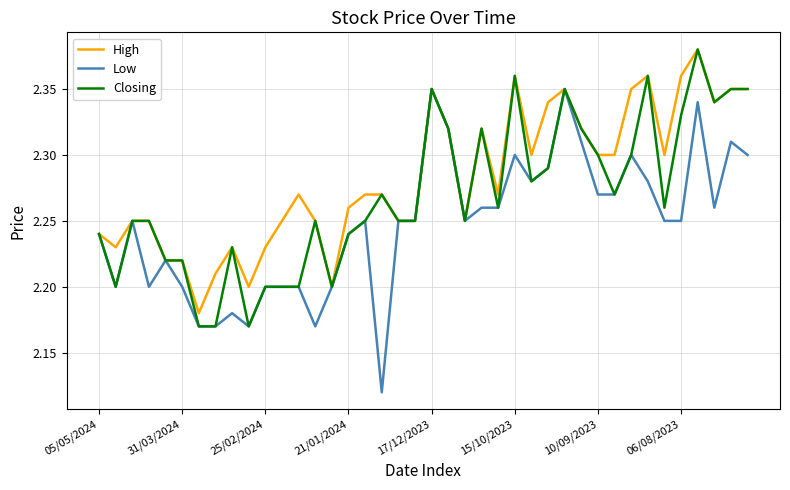

Which series has the largest range (max minus min)?

Low